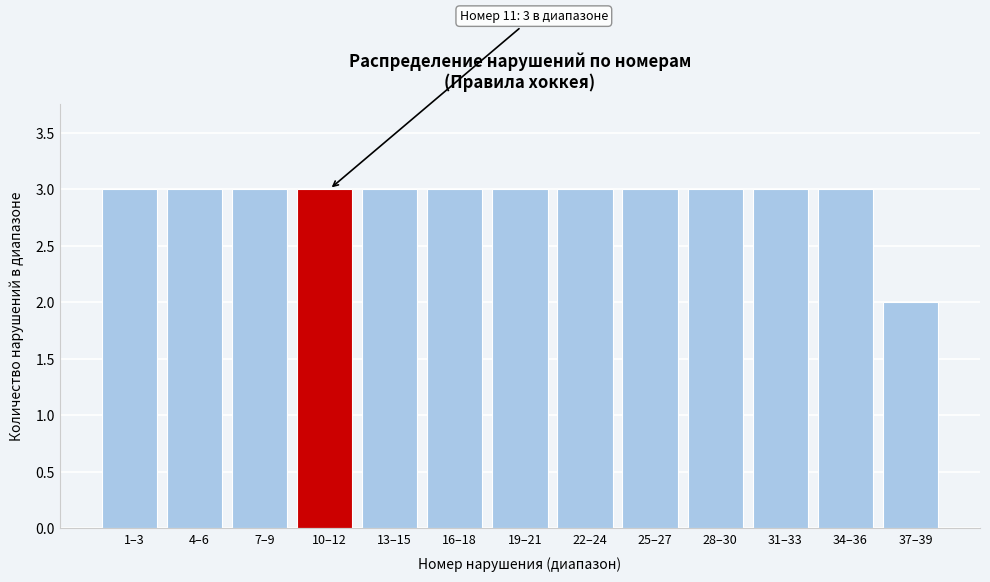

Reading left to right, extract all data points from this chart.

3	3	3	3	3	3	3	3	3	3	3	3	2